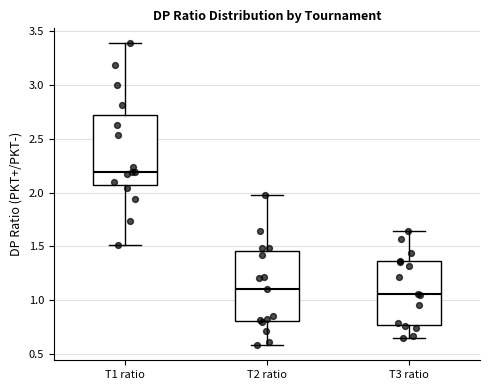

Reading left to right, read every box against the y-axis: the position of its median line, the range the box covers, and the ends of its whiskers. The values are not printed on the chart, so give them approximately, as read against the axis.

T1 ratio: median 2.20, box 2.05 to 2.70, whiskers 1.50 to 3.40
T2 ratio: median 1.10, box 0.80 to 1.45, whiskers 0.60 to 2.00
T3 ratio: median 1.05, box 0.75 to 1.35, whiskers 0.65 to 1.65